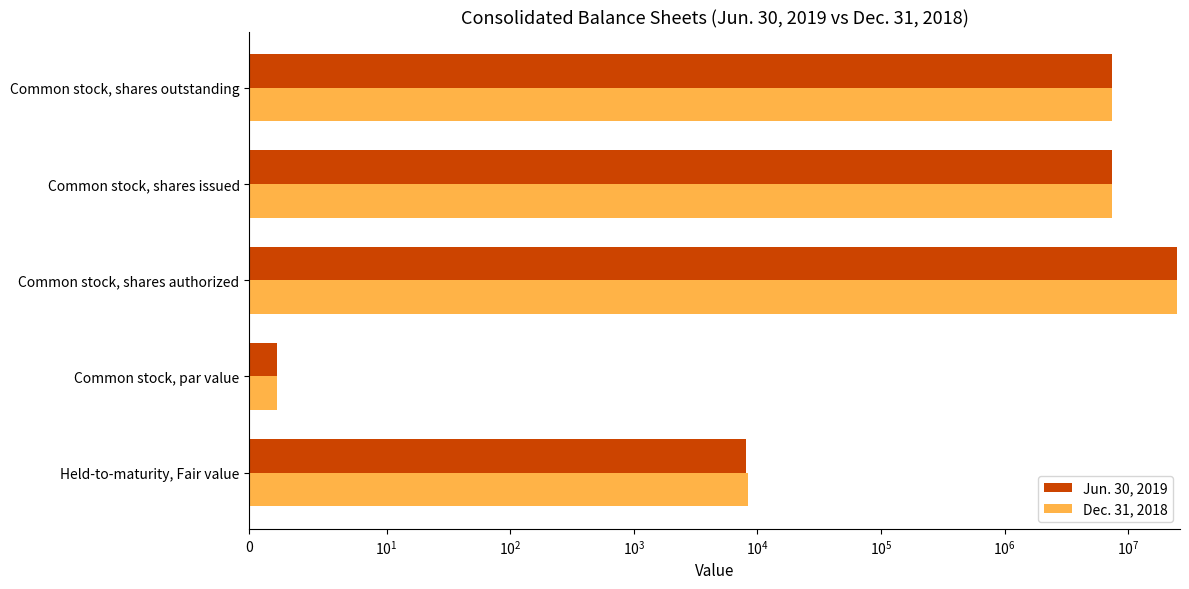

Reading right to left, transcribe all the data shown in this chart.

Jun. 30, 2019: 7399078	7399078	25000000	2	8151
Dec. 31, 2018: 7399054	7399054	25000000	2	8380